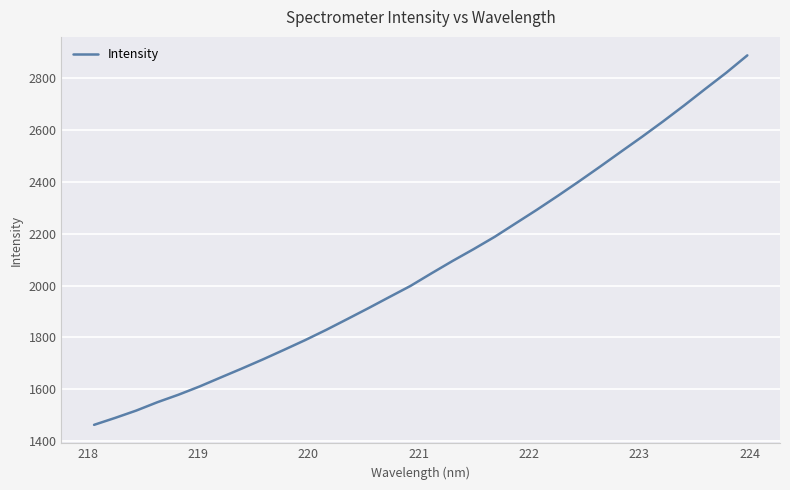

What is the difference between the maximum and minimum values?

1424.2